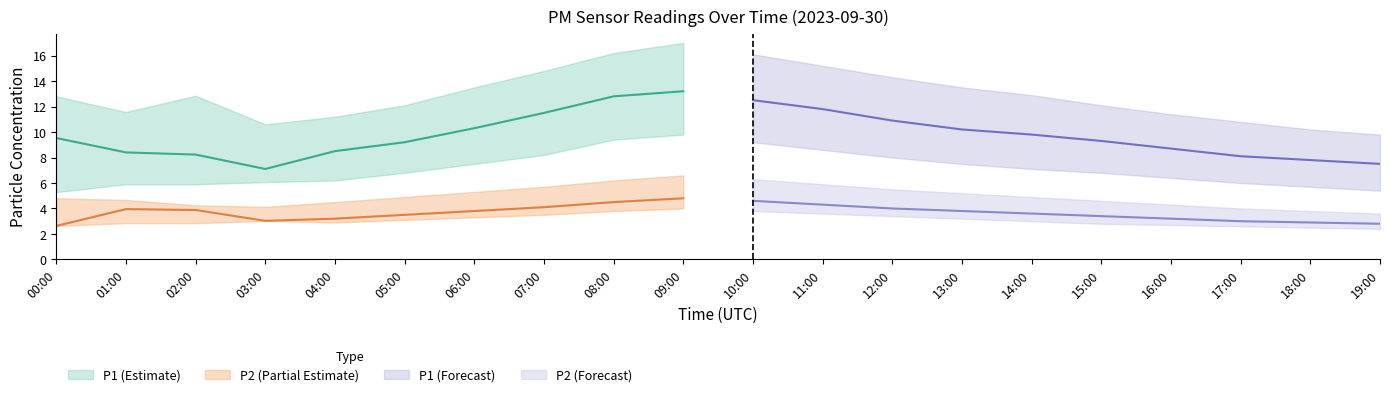

At 14:00, list the series in order from smallest to largest.

P2_lower, P2, P2_upper, P1_lower, P1, P1_upper